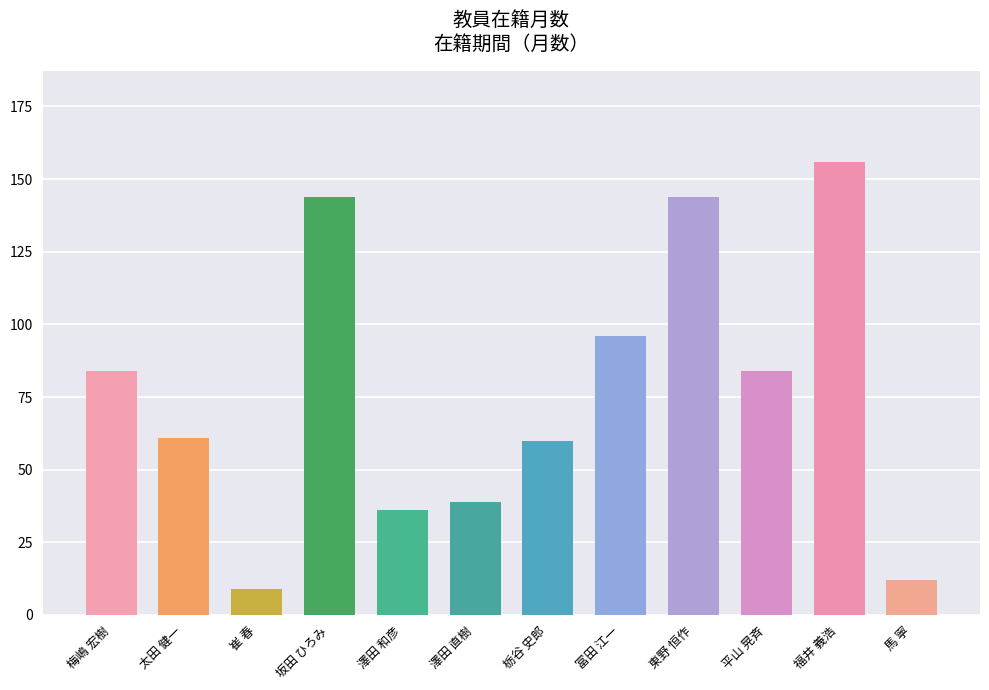

What is the change in value from 梅嶋 宏樹 to 東野 恒作?

+60